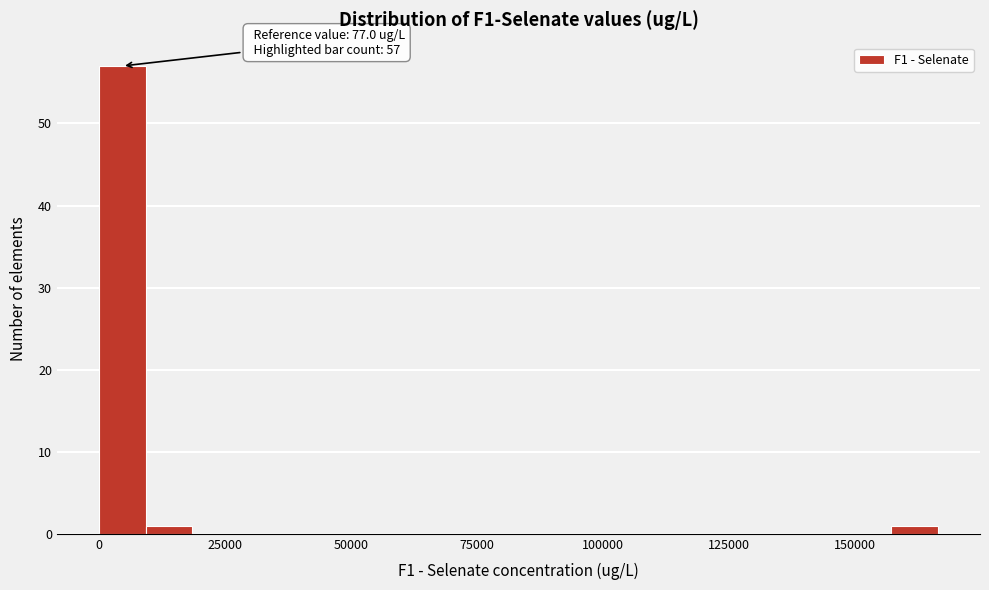

Read against the x-axis, roughly where is the centre of the tallest bar?

5000